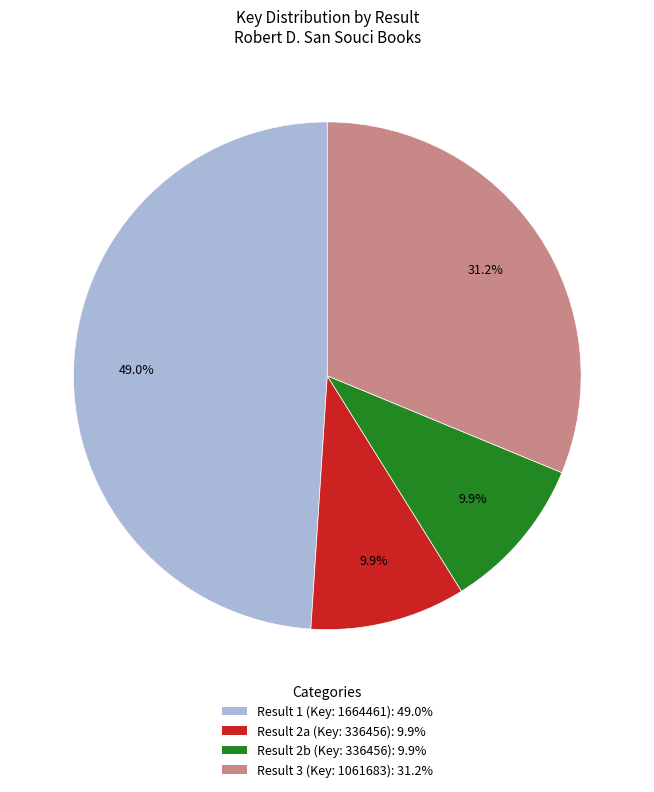

Is there any slice that represents more than half of the pie?

No